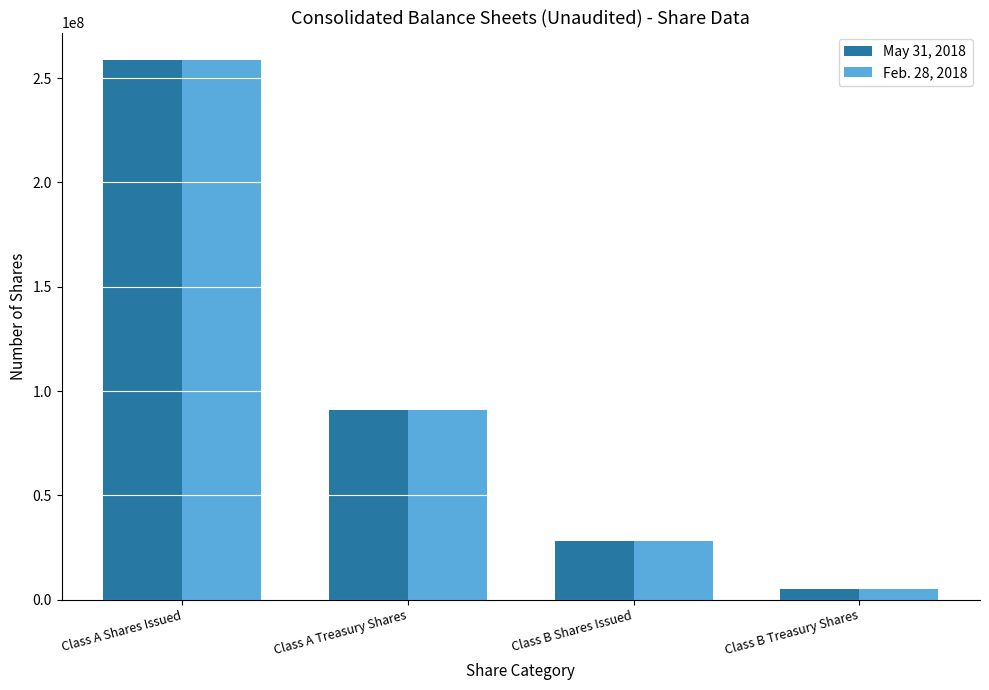

How many data points in Feb. 28, 2018 are less than 90743239?

2